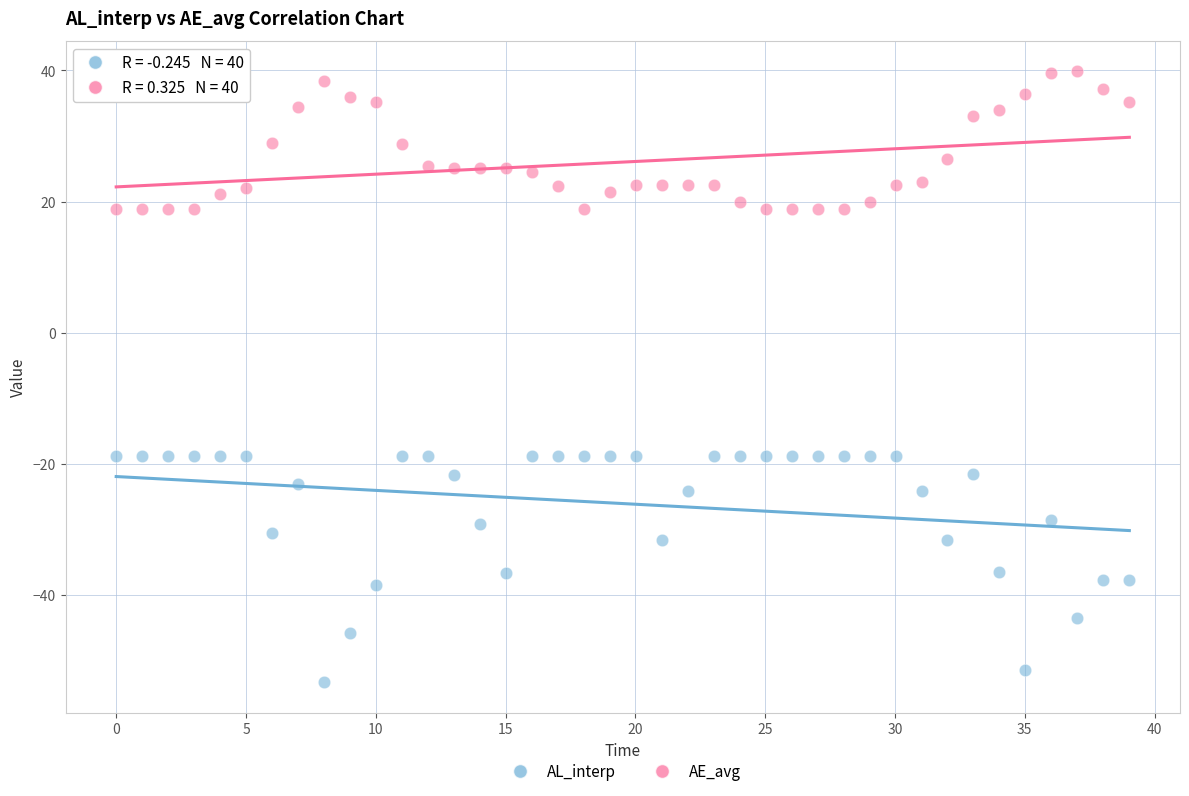

Which series reaches the maximum Y coordinate?

AE_avg